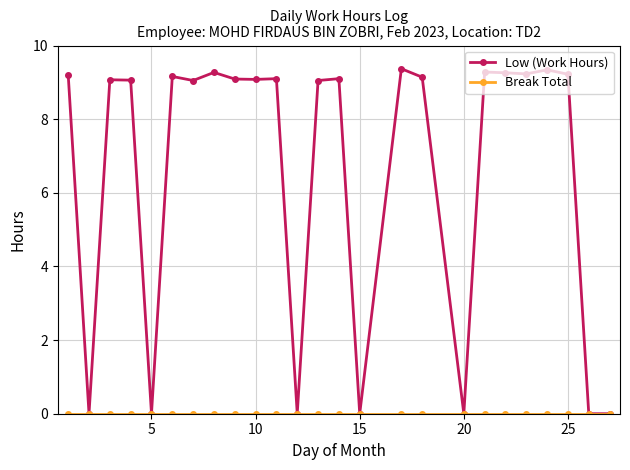

Does the chart display data point markers on the line(s)?

Yes